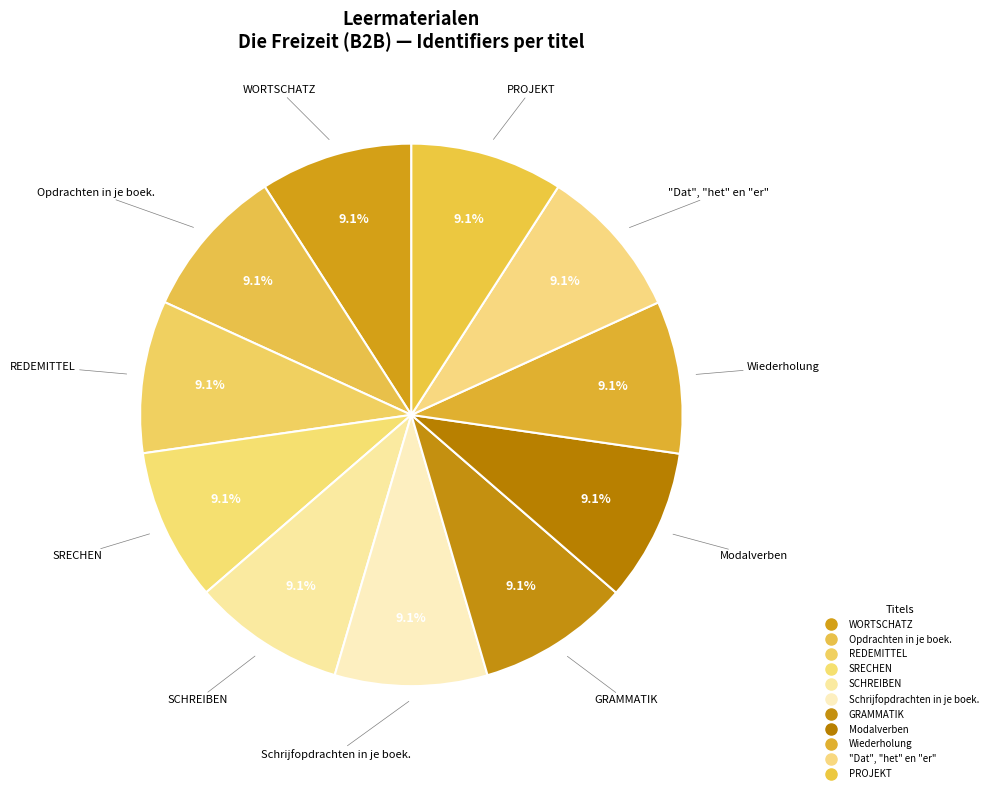

Is there a majority slice in this chart?

No